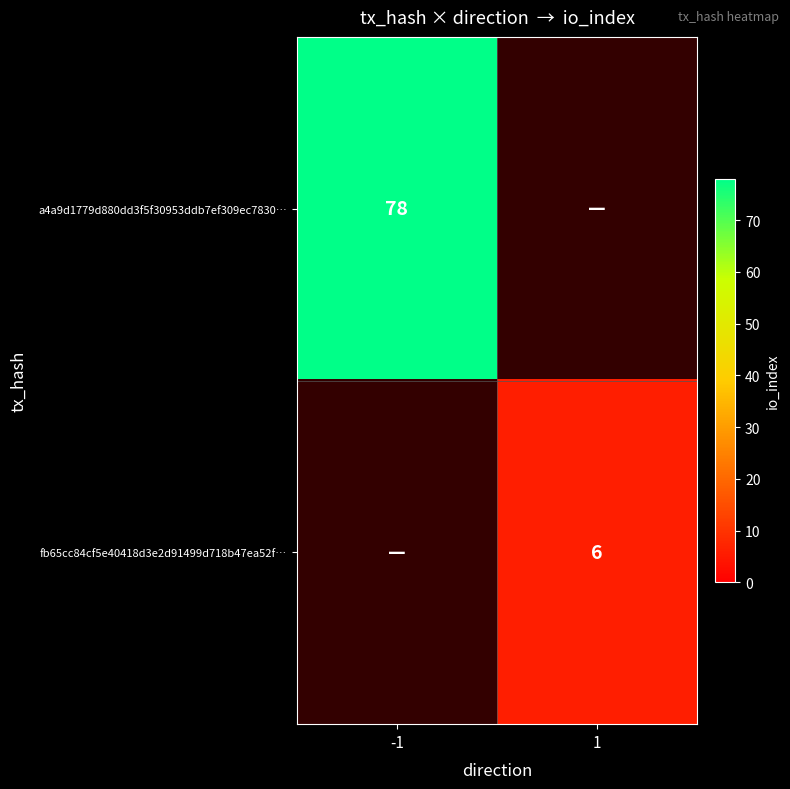

Is it true that fb65cc84cf5e40418d3e2d91499d718b47ea52f… equals 9.4 at 1?

False